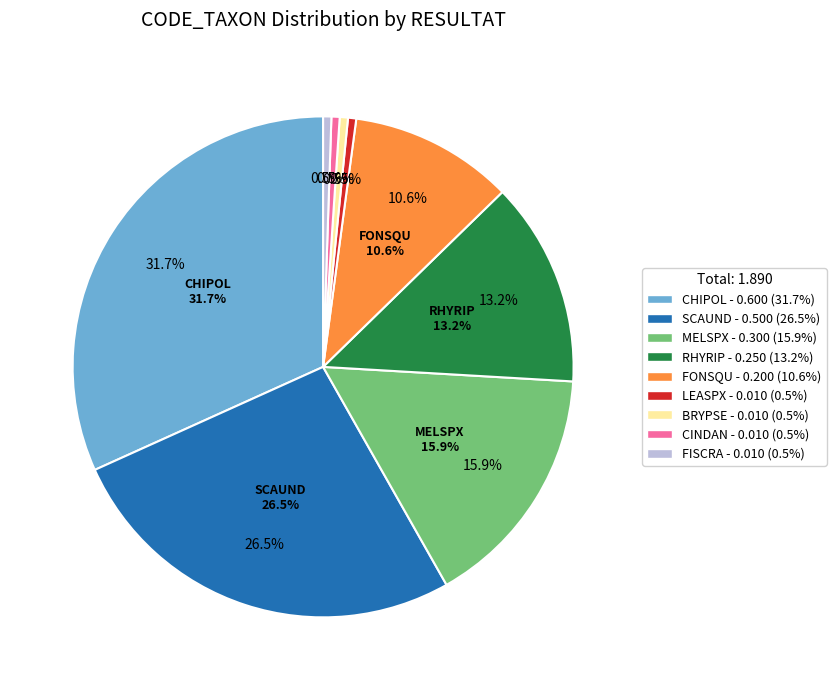

What is the smallest slice in the pie chart?

LEASPX